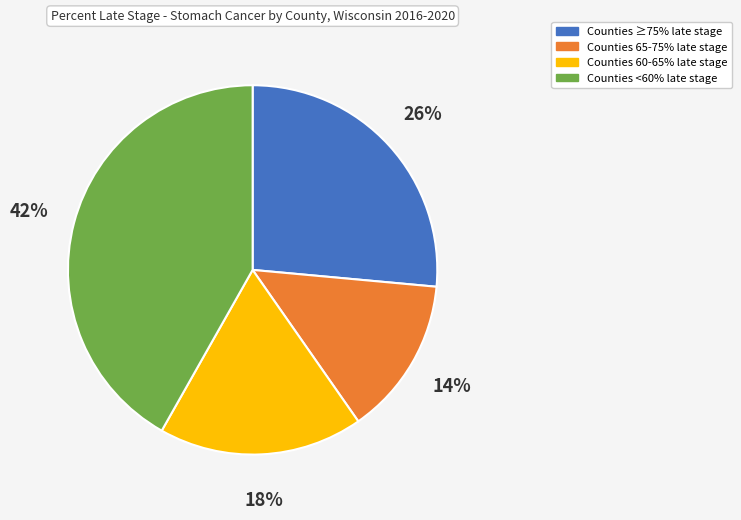

To the nearest percent, what is the average slice percentage?

25%